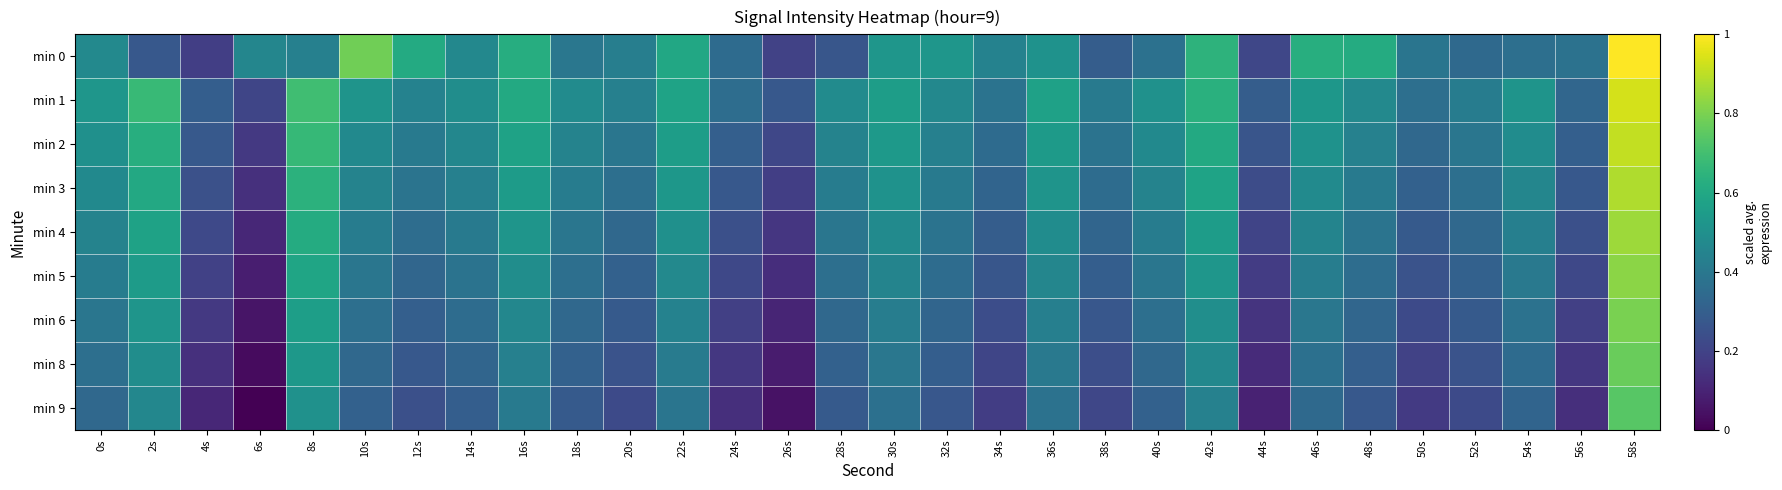

What is the difference between the highest and lowest values at 54s?

0.2